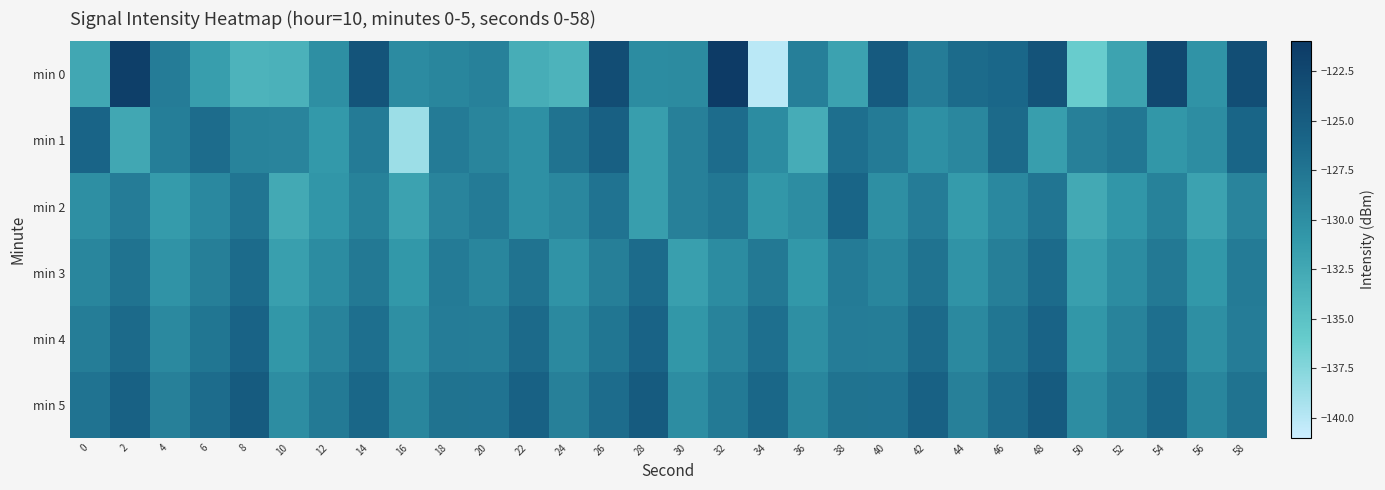

Reading left to right, what are all the values shown in this chart?

min 0: 0=-132.4	2=-121.5	4=-128.2	6=-131.5	8=-133.5	10=-133.4	12=-130.0	14=-124.0	16=-129.7	18=-129.2	20=-128.7	22=-133.0	24=-133.6	26=-123.1	28=-129.8	30=-129.6	32=-121.0	34=-140.1	36=-128.5	38=-131.9	40=-124.7	42=-128.2	44=-126.5	46=-126.2	48=-123.8	50=-136.1	52=-132.0	54=-122.6	56=-130.4	58=-123.3
min 1: 0=-125.9	2=-132.5	4=-128.4	6=-126.7	8=-128.9	10=-129.0	12=-131.0	14=-128.0	16=-138.6	18=-128.1	20=-129.1	22=-130.2	24=-127.3	26=-125.4	28=-131.5	30=-128.6	32=-126.7	34=-129.8	36=-132.9	38=-127.0	40=-128.1	42=-130.2	44=-129.3	46=-126.4	48=-131.5	50=-128.6	52=-127.7	54=-130.8	56=-129.9	58=-126.0
min 2: 0=-130.1	2=-128.2	4=-131.3	6=-129.4	8=-127.5	10=-132.6	12=-130.7	14=-128.8	16=-131.9	18=-129.0	20=-128.1	22=-130.2	24=-129.3	26=-127.4	28=-131.5	30=-128.6	32=-127.7	34=-130.8	36=-129.9	38=-126.0	40=-130.1	42=-128.2	44=-131.3	46=-129.4	48=-127.5	50=-132.6	52=-130.7	54=-128.8	56=-131.9	58=-129.0
min 3: 0=-129.2	2=-127.3	4=-130.4	6=-128.5	8=-126.6	10=-131.7	12=-129.8	14=-127.9	16=-131.0	18=-128.1	20=-129.2	22=-127.3	24=-130.4	26=-128.5	28=-126.6	30=-131.7	32=-129.8	34=-127.9	36=-131.0	38=-128.1	40=-129.2	42=-127.3	44=-130.4	46=-128.5	48=-126.6	50=-131.7	52=-129.8	54=-127.9	56=-131.0	58=-128.1
min 4: 0=-128.3	2=-126.4	4=-129.5	6=-127.6	8=-125.7	10=-130.8	12=-128.9	14=-127.0	16=-130.1	18=-128.2	20=-128.3	22=-126.4	24=-129.5	26=-127.6	28=-125.7	30=-130.8	32=-128.9	34=-127.0	36=-130.1	38=-128.2	40=-128.3	42=-126.4	44=-129.5	46=-127.6	48=-125.7	50=-130.8	52=-128.9	54=-127.0	56=-130.1	58=-128.2
min 5: 0=-127.4	2=-125.5	4=-128.6	6=-126.7	8=-124.8	10=-129.9	12=-128.0	14=-126.1	16=-129.2	18=-127.3	20=-127.4	22=-125.5	24=-128.6	26=-126.7	28=-124.8	30=-129.9	32=-128.0	34=-126.1	36=-129.2	38=-127.3	40=-127.4	42=-125.5	44=-128.6	46=-126.7	48=-124.8	50=-129.9	52=-128.0	54=-126.1	56=-129.2	58=-127.3